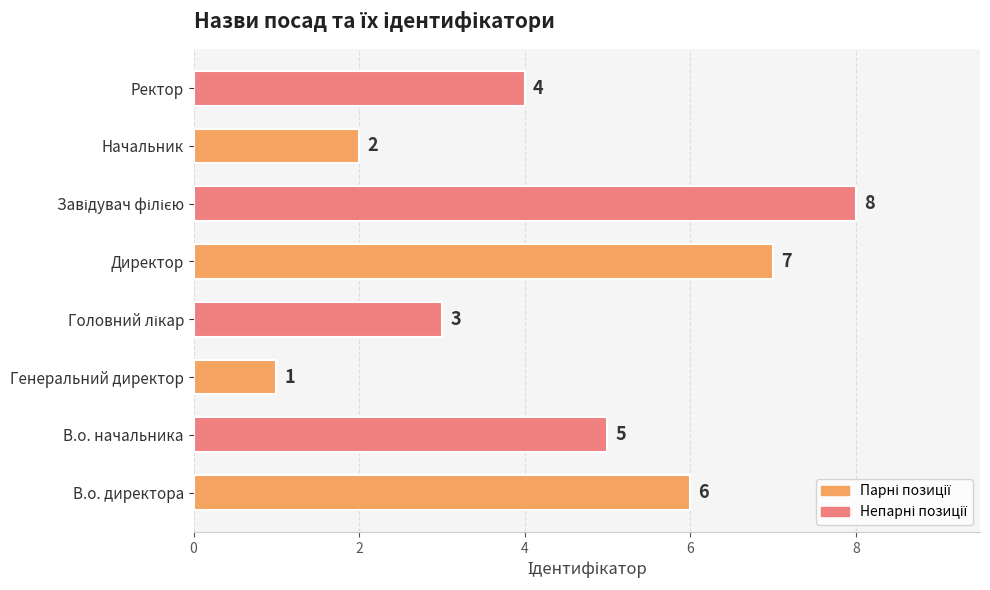

Which has a higher value, Генеральний директор or Директор?

Директор